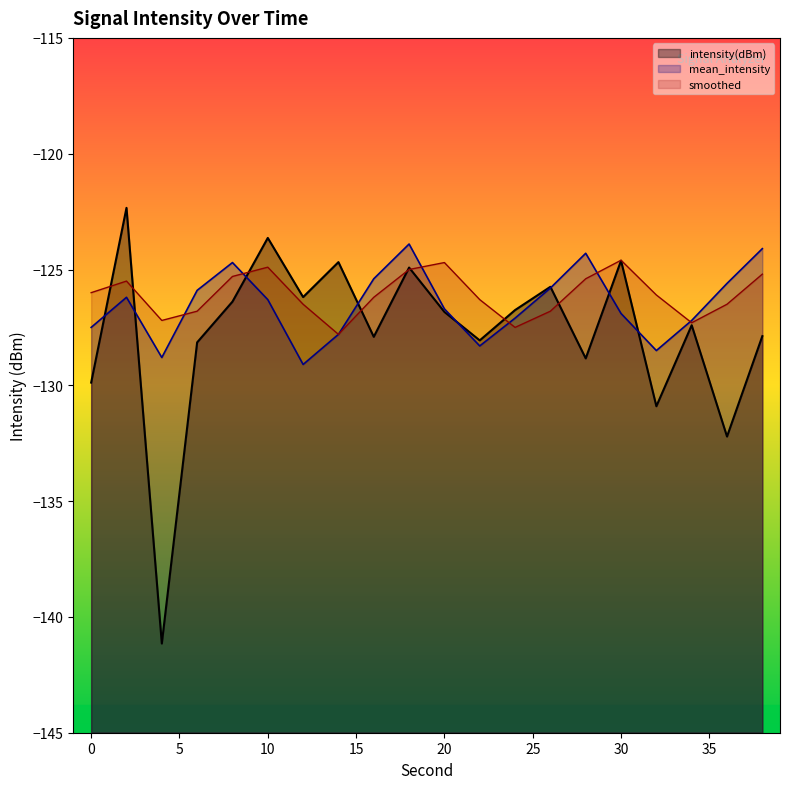

Does the chart display data point markers on the line(s)?

No